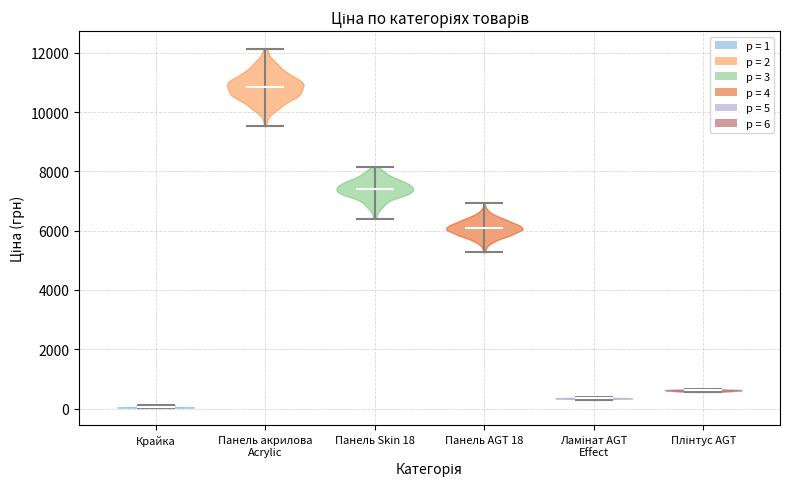

Reading left to right, read every violin against the y-axis: where its median line is, and the lowest and highest points it reaches. The values are not printed on the chart, so give them approximately, as read against the axis.

Крайка: median line 0, lowest point 0, highest point 200
Панель акрилова Acrylic: median line 10800, lowest point 9600, highest point 12200
Панель Skin 18: median line 7400, lowest point 6400, highest point 8200
Панель AGT 18: median line 6000, lowest point 5200, highest point 7000
Ламінат AGT Effect: median line 400, lowest point 200, highest point 400
Плінтус AGT: median line 600, lowest point 600, highest point 600